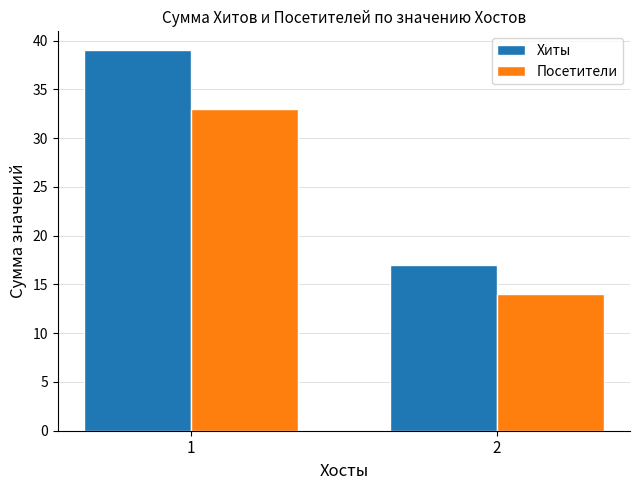

Reading left to right, extract all data points from this chart.

Хиты: 39	17
Посетители: 33	14